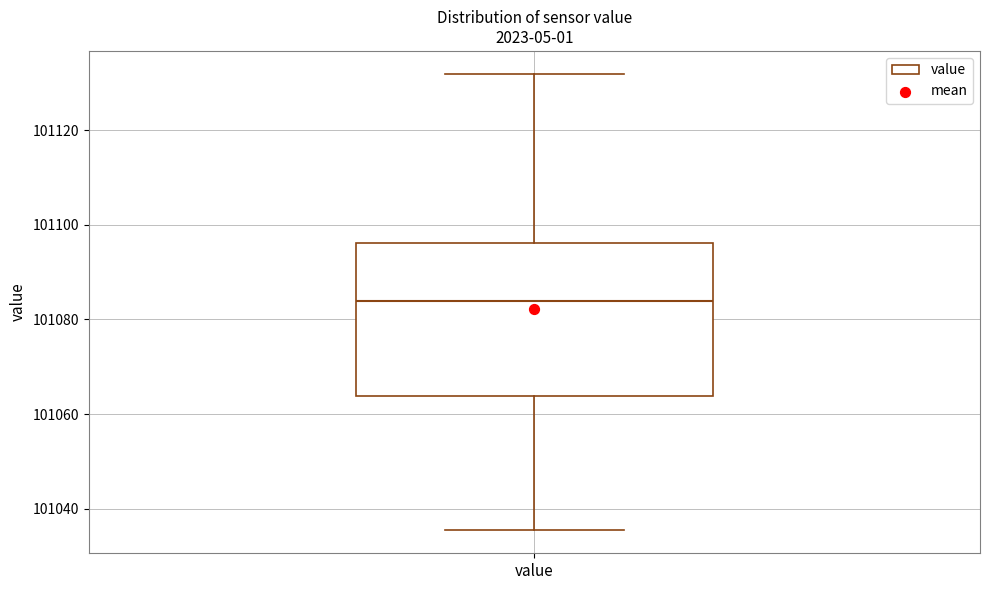

Read this box plot against the y-axis: the position of the median line, the range covered by the box, and the ends of both whiskers. The values are not printed on the chart, so give them approximately, as read against the axis.

median 101084, box 101064 to 101096, whiskers 101036 to 101132